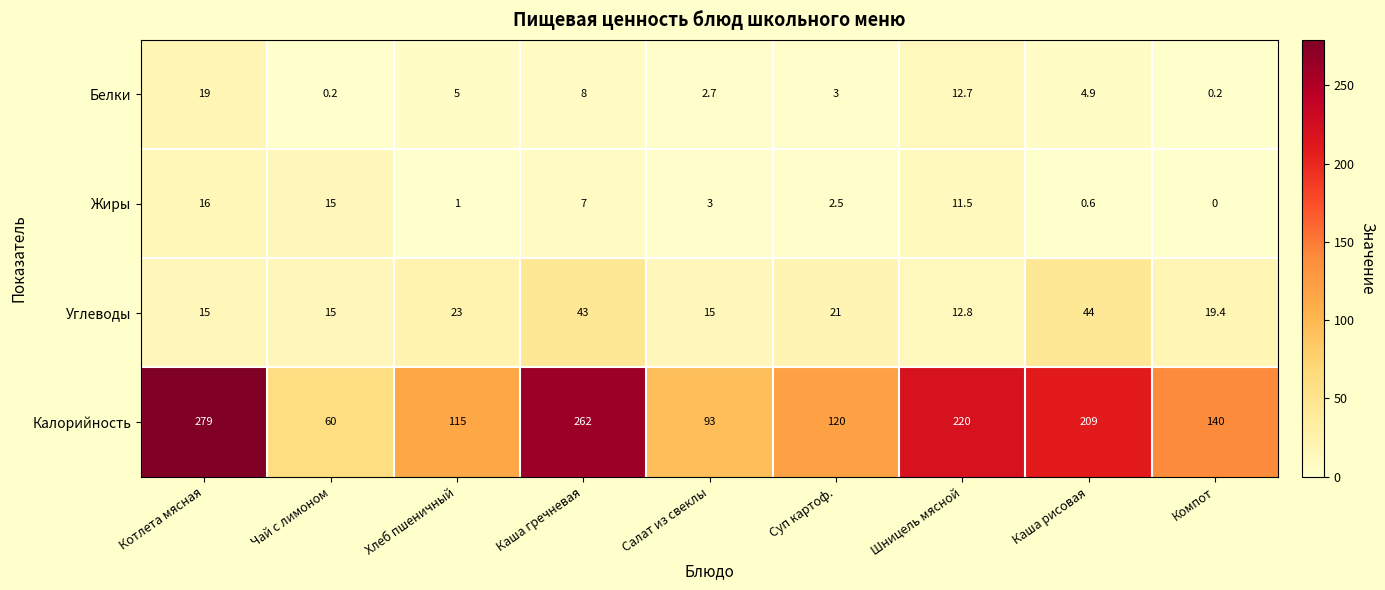

Rank the series by their maximum value, from lowest to highest.

Жиры, Белки, Углеводы, Калорийность